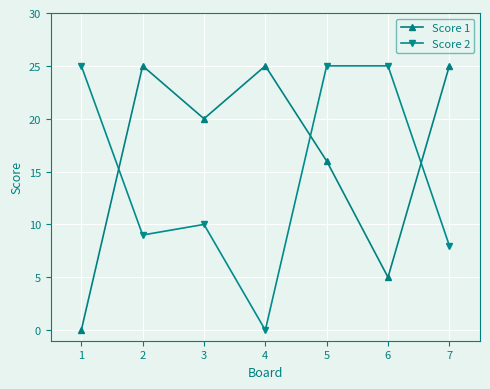

Which series ends up on top after the final intersection of Score 1 and Score 2?

Score 1